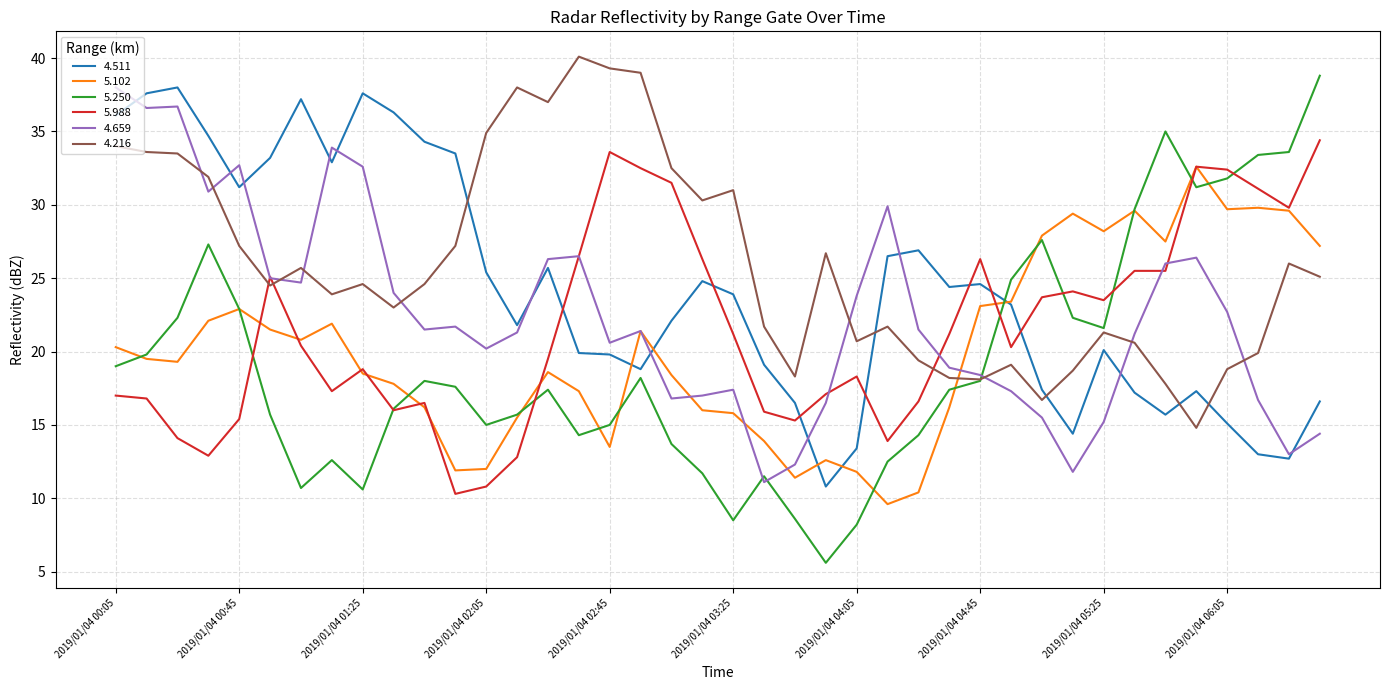

Which series has the largest total across all categories?

4.216